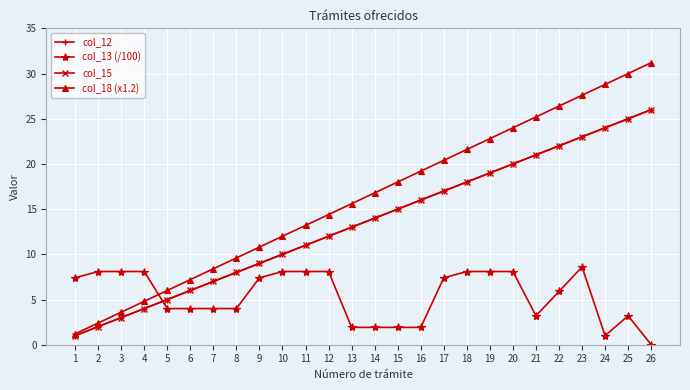

Between 5 and 11, which is larger?

11